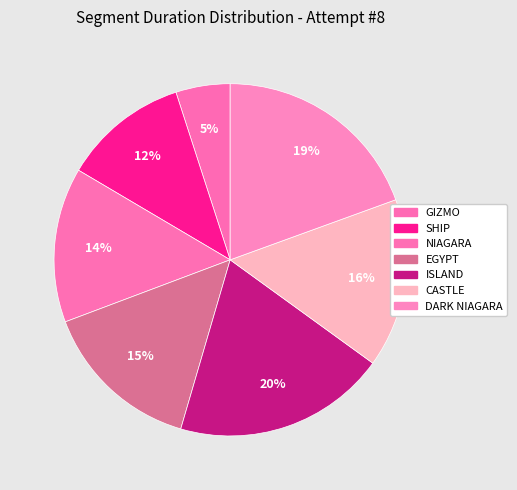

What portion of the pie excludes NIAGARA?

85.8%